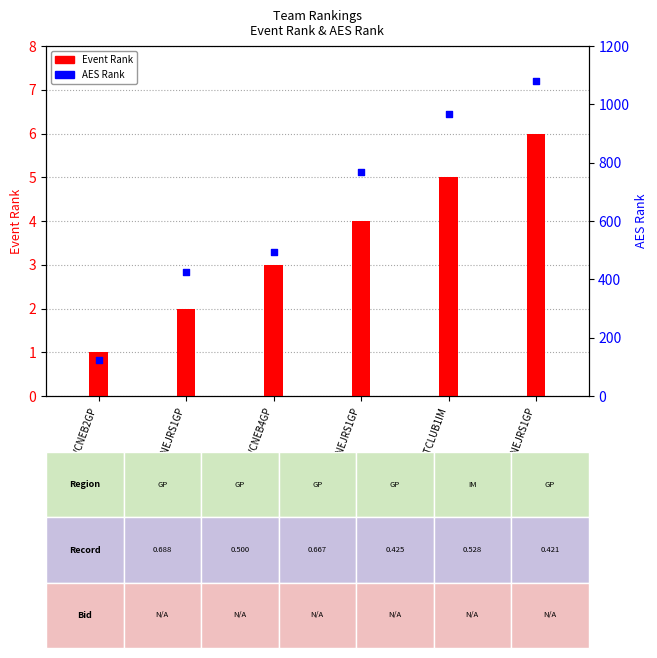

Which series has the widest spread of Y values?

AES Rank